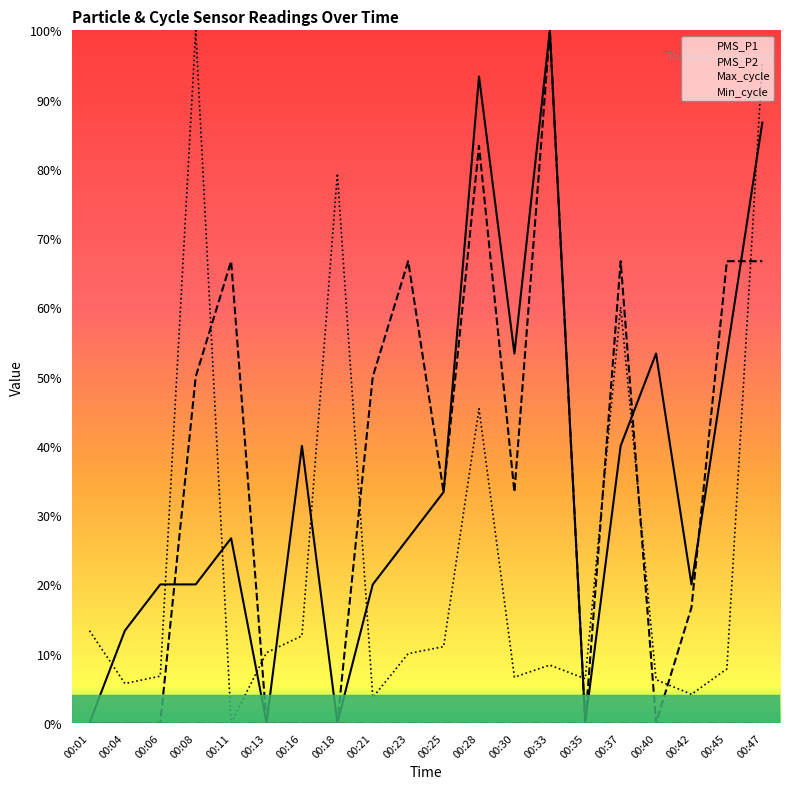

Where is the first local minimum for Max_cycle?

00:04